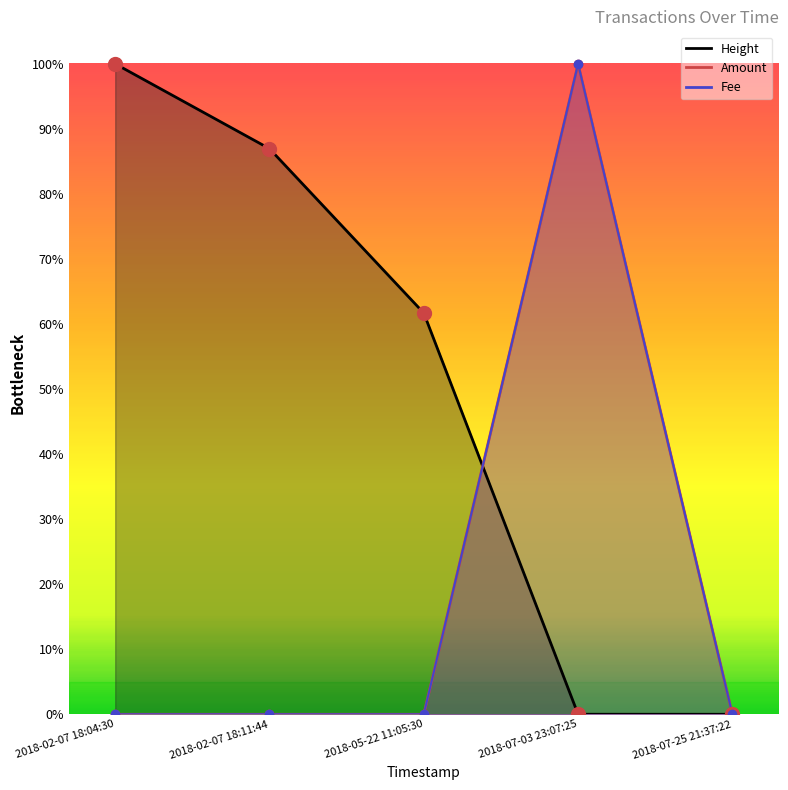

How many lines are shown in the chart?

3